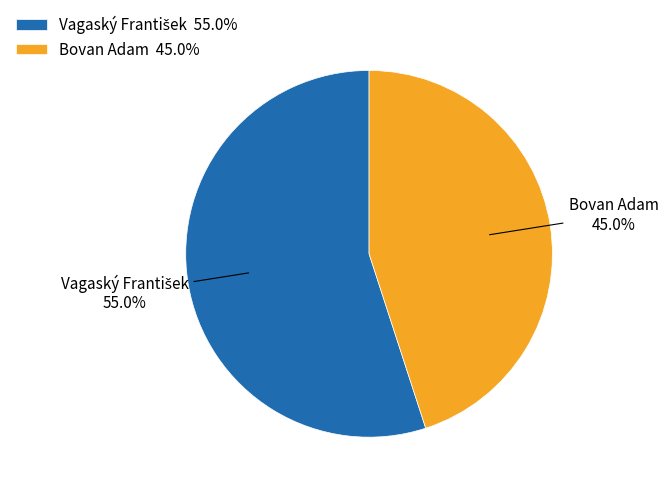

Is there a majority slice in this chart?

Yes